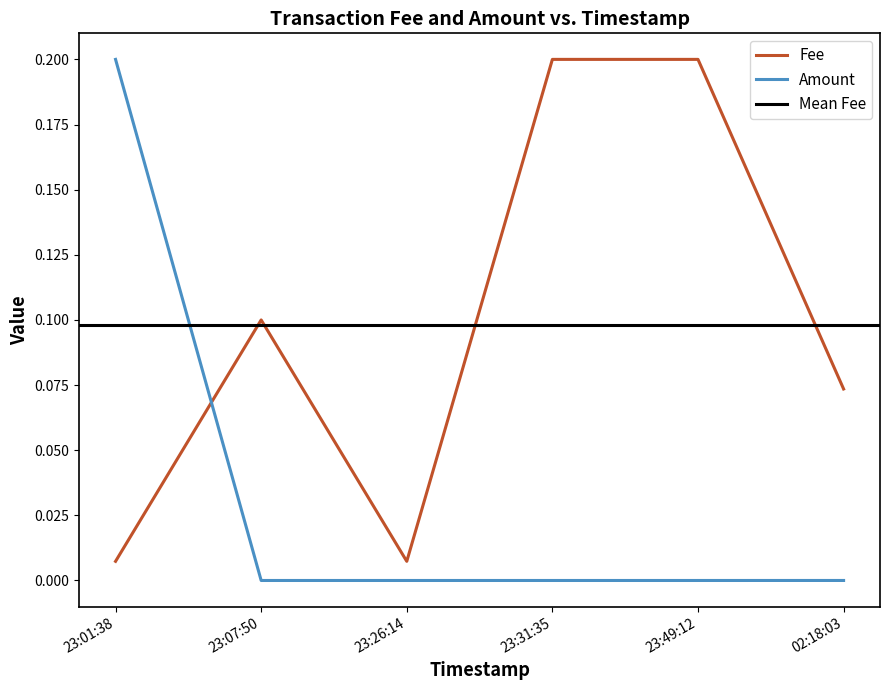

How many values in the Amount series exceed 0?

2